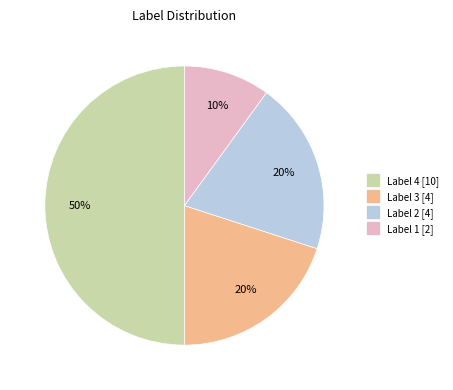

To the nearest percent, what is the average slice percentage?

25%